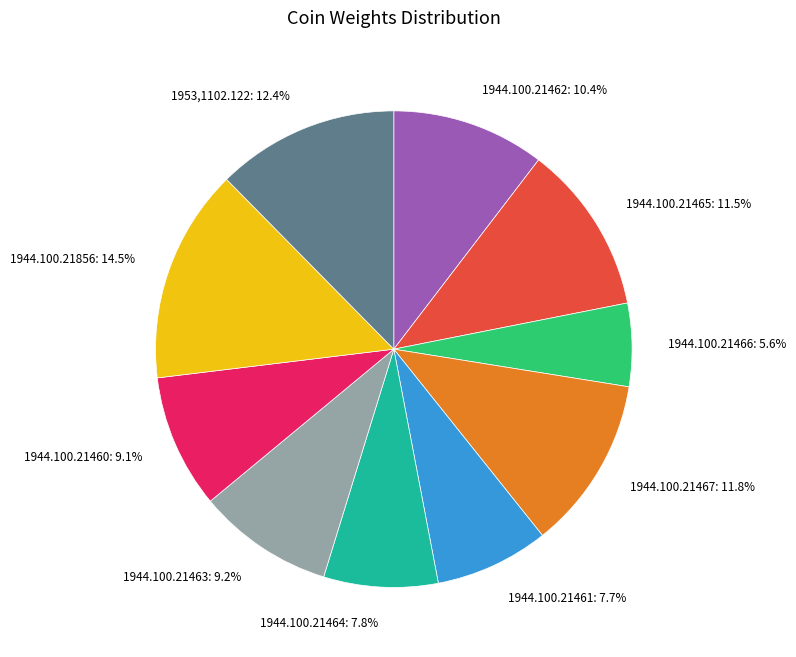

Is 1953,1102.122 the majority of the pie?

No